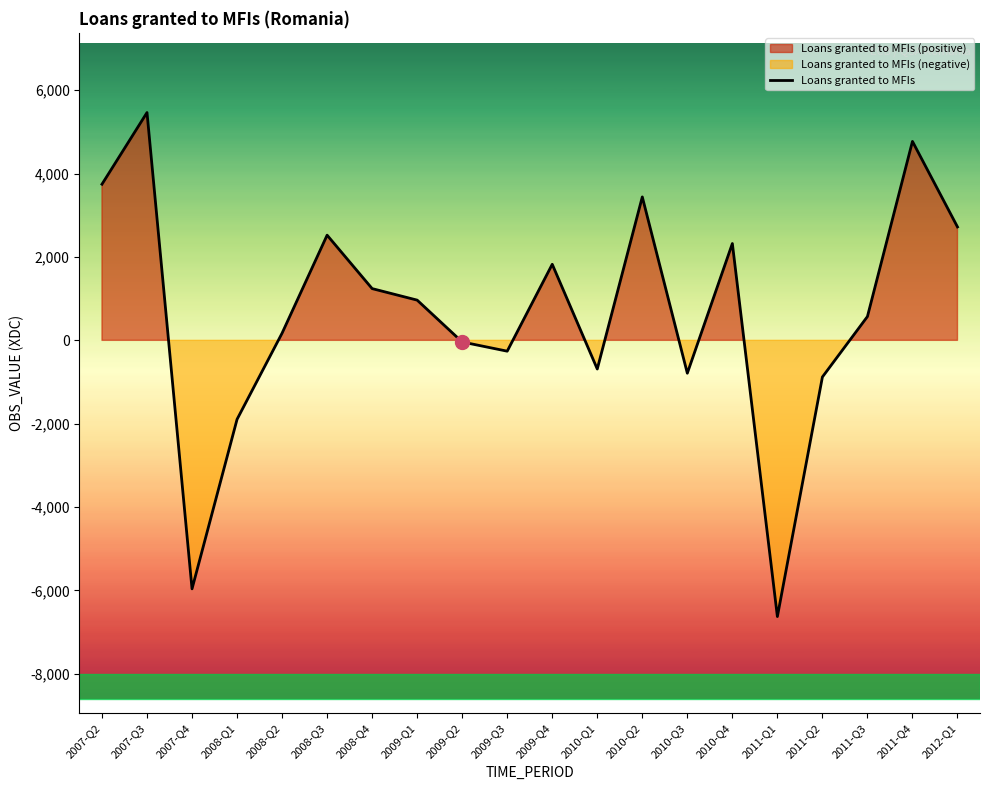

Is it true that the value at 2011-Q1 is -6626.1?

True